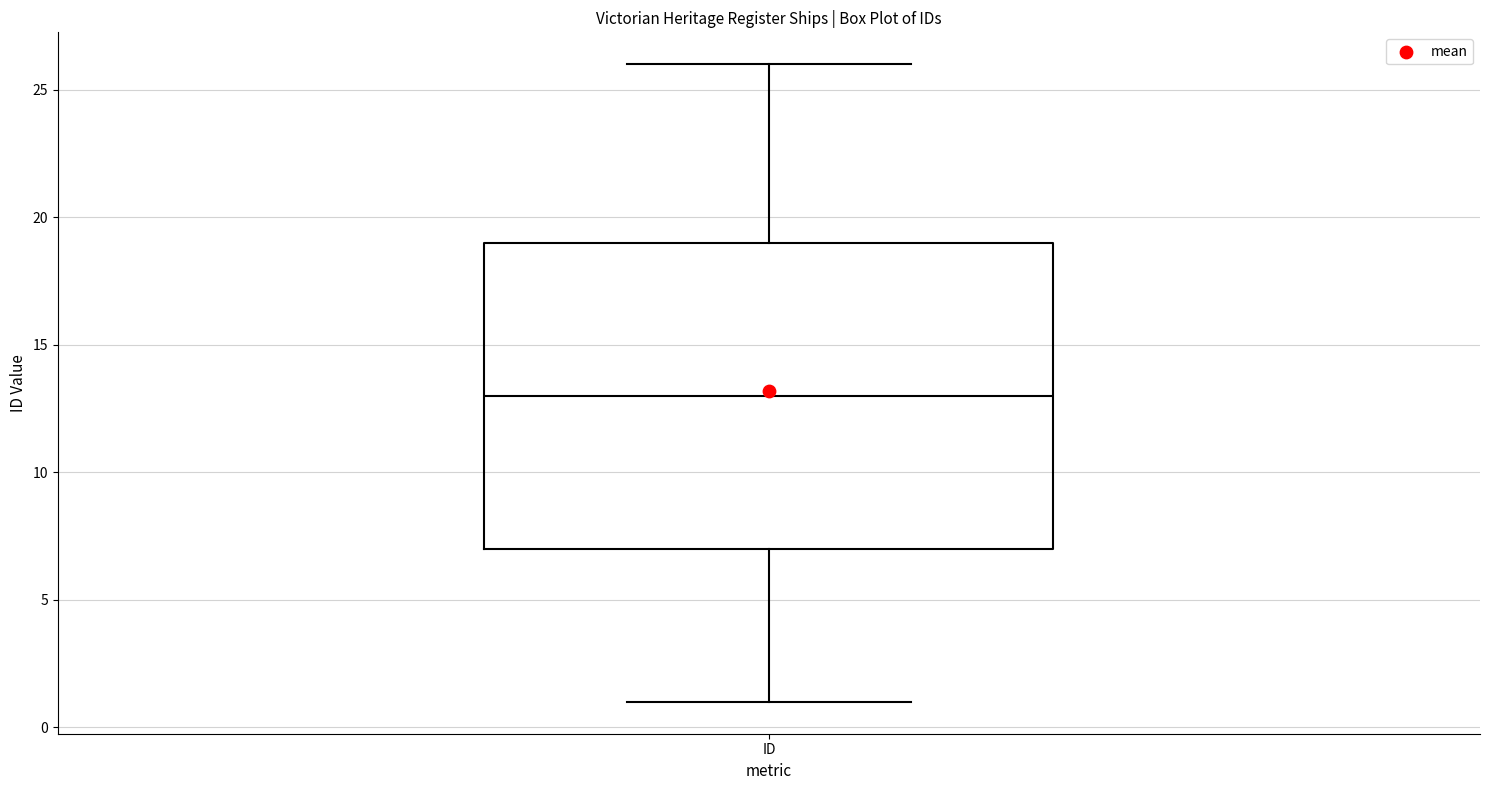

Transcribe this box plot: give where the median line is, the range the box spans, and where the two whiskers end, as read against the y-axis. The values are not printed on the chart, so give them approximately, as read against the axis.

median 13, box 7 to 19, whiskers 1 to 26